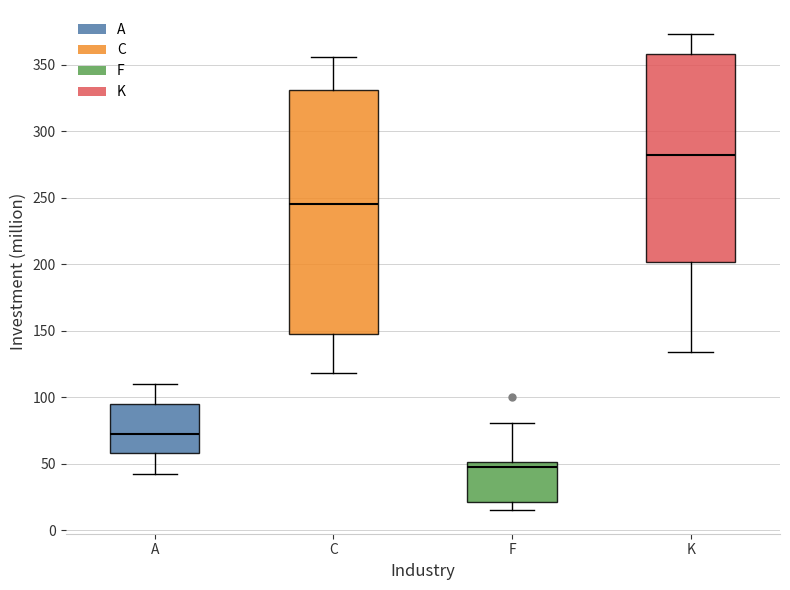

Reading left to right, read every box against the y-axis: the position of its median line, the range the box covers, and the ends of its whiskers. The values are not printed on the chart, so give them approximately, as read against the axis.

A: median 70, box 60 to 95, whiskers 40 to 110
C: median 245, box 145 to 330, whiskers 120 to 355
F: median 50 (just below the box's upper edge), box 20 to 50, whiskers 15 to 80
K: median 280, box 200 to 360, whiskers 135 to 375